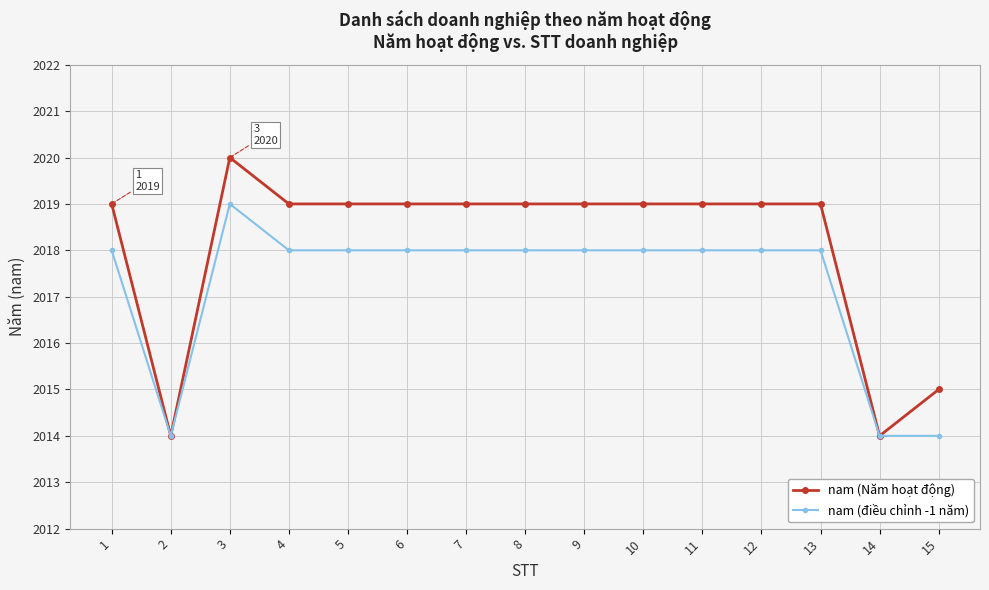

How many distinct data groups are displayed?

2